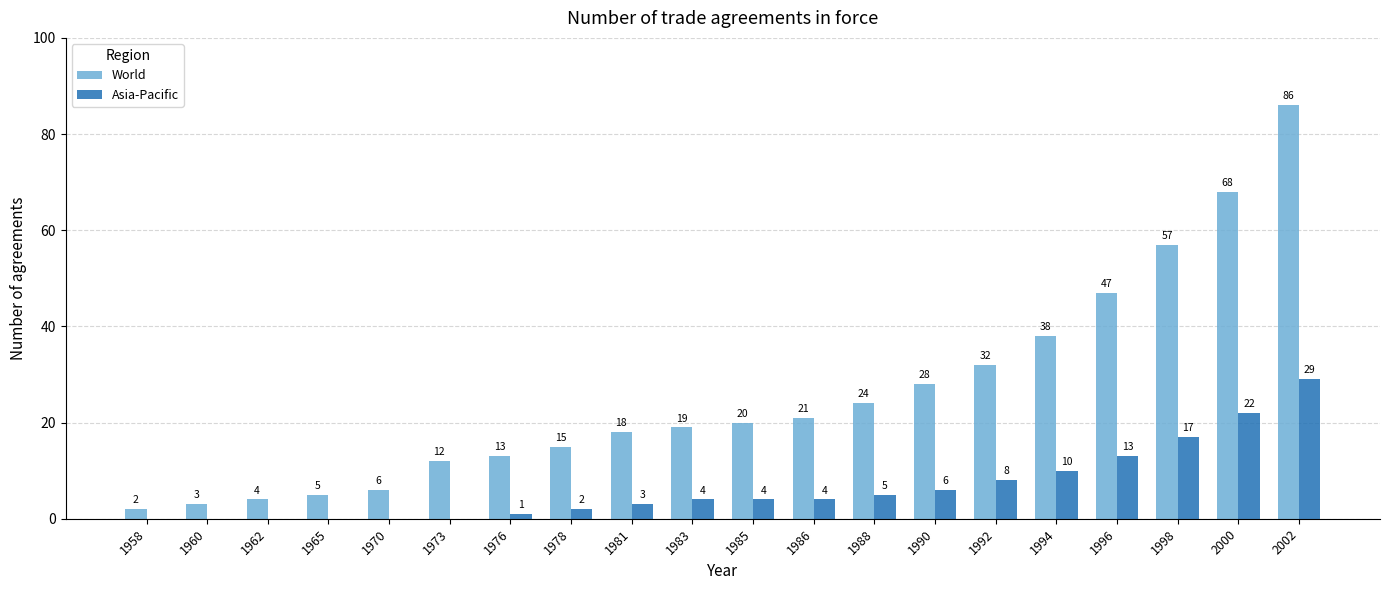

Is it true that World equals 32 at 1992?

True